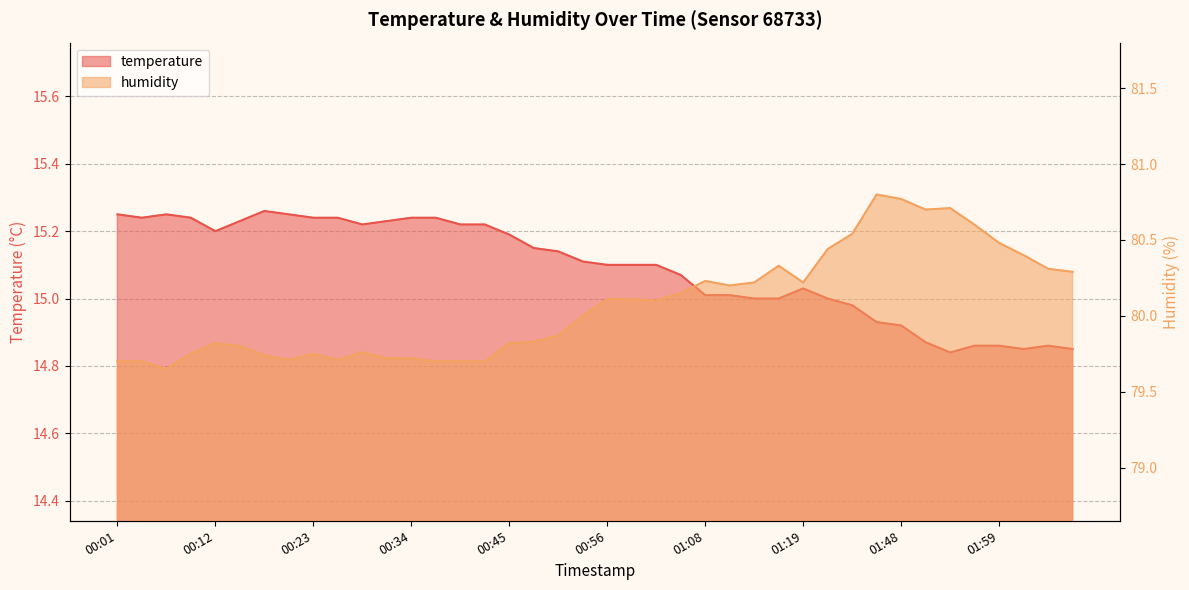

Reading left to right, list all the values displayed in this chart.

temperature: 00:01=15.2	00:04=15.2	00:06=15.2	00:09=15.2	00:12=15.2	00:15=15.2	00:17=15.3	00:20=15.2	00:23=15.2	00:26=15.2	00:29=15.2	00:31=15.2	00:34=15.2	00:37=15.2	00:40=15.2	00:43=15.2	00:45=15.2	00:48=15.2	00:51=15.1	00:54=15.1	00:56=15.1	00:59=15.1	01:02=15.1	01:05=15.1	01:08=15.0	01:10=15.0	01:13=15.0	01:16=15.0	01:19=15.0	01:35=15.0	01:38=15.0	01:45=14.9	01:48=14.9	01:51=14.9	01:53=14.8	01:56=14.9	01:59=14.9	02:02=14.8	02:05=14.9	02:08=14.8
humidity: 00:01=79.7	00:04=79.7	00:06=79.7	00:09=79.8	00:12=79.8	00:15=79.8	00:17=79.7	00:20=79.7	00:23=79.8	00:26=79.7	00:29=79.8	00:31=79.7	00:34=79.7	00:37=79.7	00:40=79.7	00:43=79.7	00:45=79.8	00:48=79.8	00:51=79.9	00:54=80.0	00:56=80.1	00:59=80.1	01:02=80.1	01:05=80.2	01:08=80.2	01:10=80.2	01:13=80.2	01:16=80.3	01:19=80.2	01:35=80.4	01:38=80.5	01:45=80.8	01:48=80.8	01:51=80.7	01:53=80.7	01:56=80.6	01:59=80.5	02:02=80.4	02:05=80.3	02:08=80.3